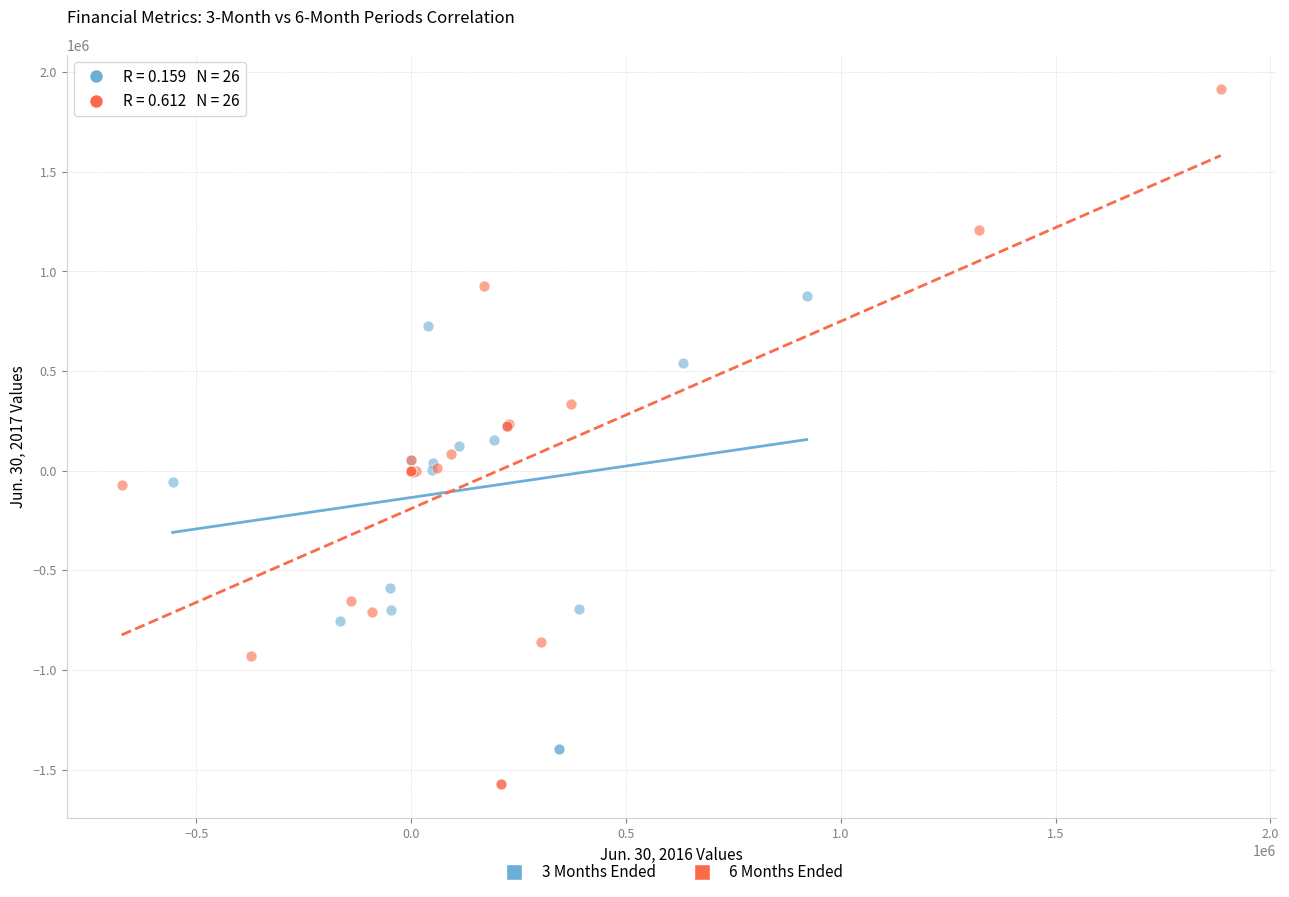

Which series reaches the maximum Y coordinate?

6 Months Ended